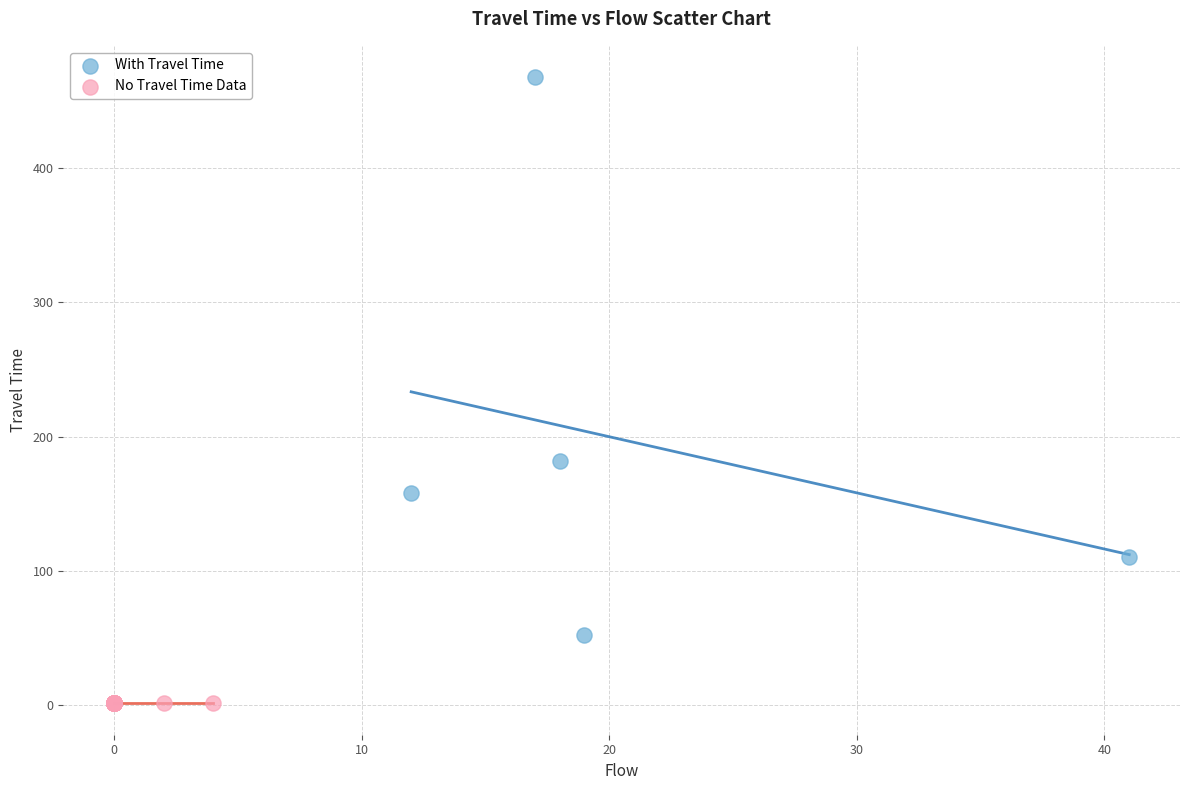

Which series reaches the minimum Y coordinate?

No Travel Time Data